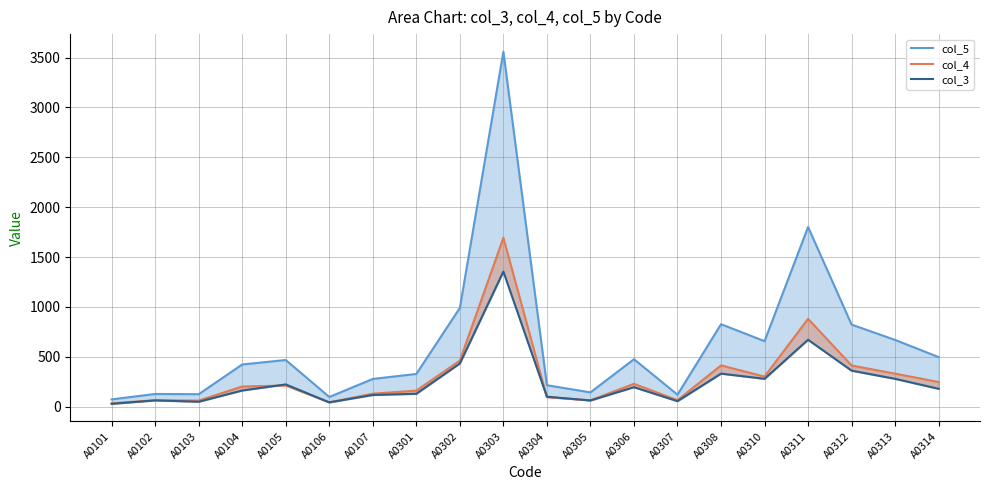

Is it true that the value at A0101 is 27?

True